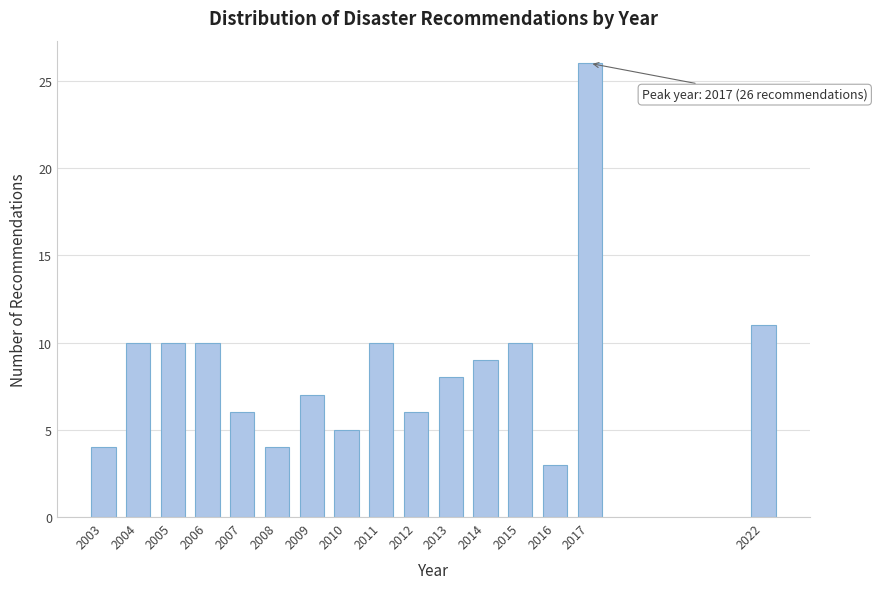

Reading left to right, transcribe all the data shown in this chart.

2003=4	2004=10	2005=10	2006=10	2007=6	2008=4	2009=7	2010=5	2011=10	2012=6	2013=8	2014=9	2015=10	2016=3	2017=26	2022=11